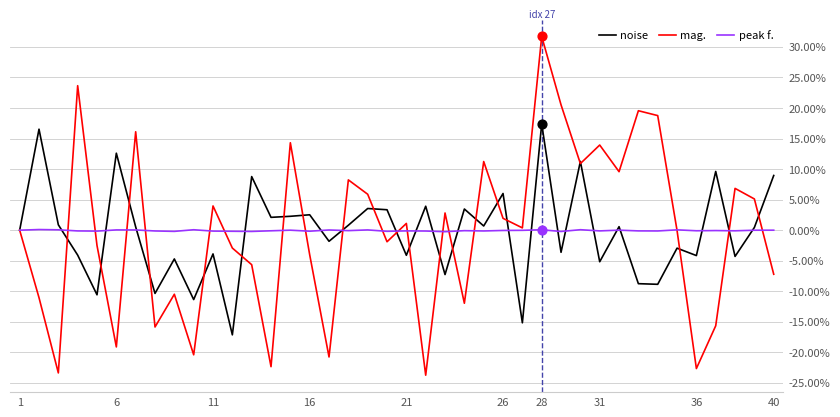

Which series has the largest range (max minus min)?

mag.